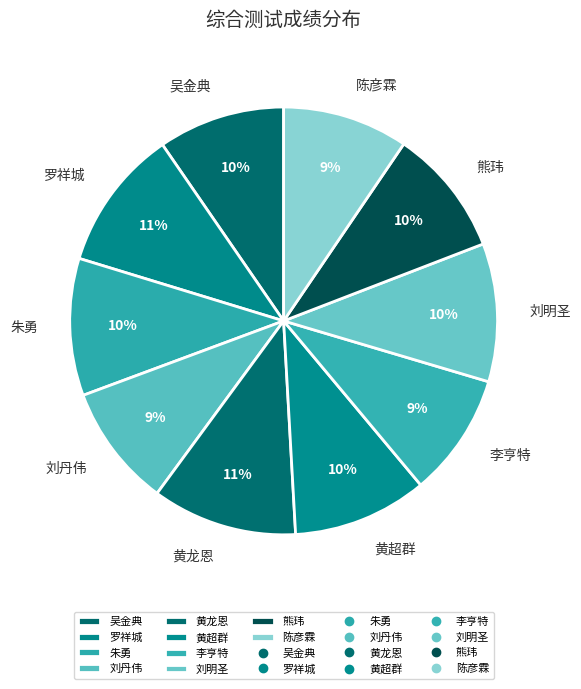

To the nearest percent, what percentage of the pie is 朱勇?

10%